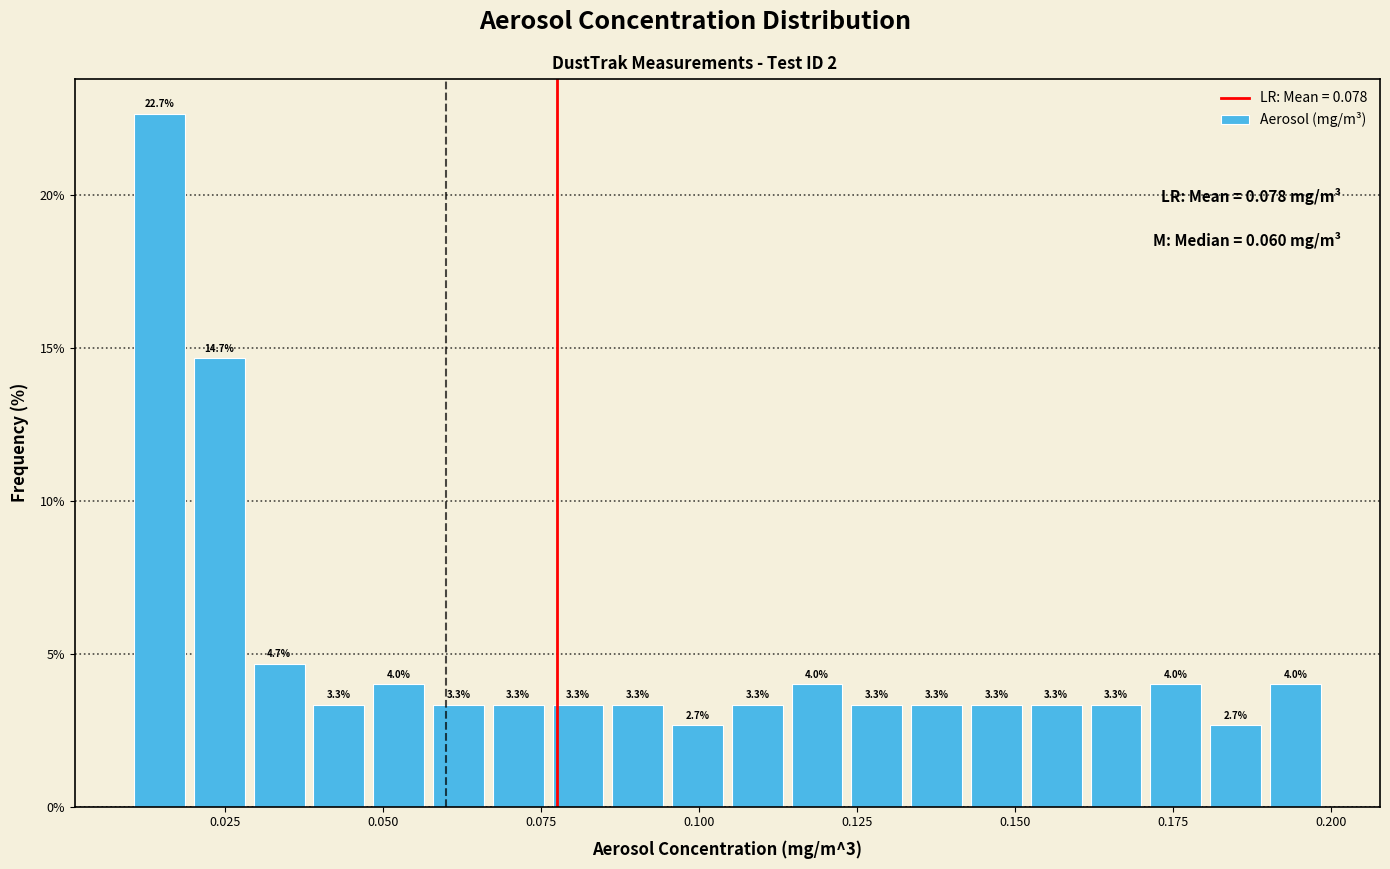

Around what value on the x-axis is the tallest bar? Give the approximate position of its centre, as read against the axis.

0.015